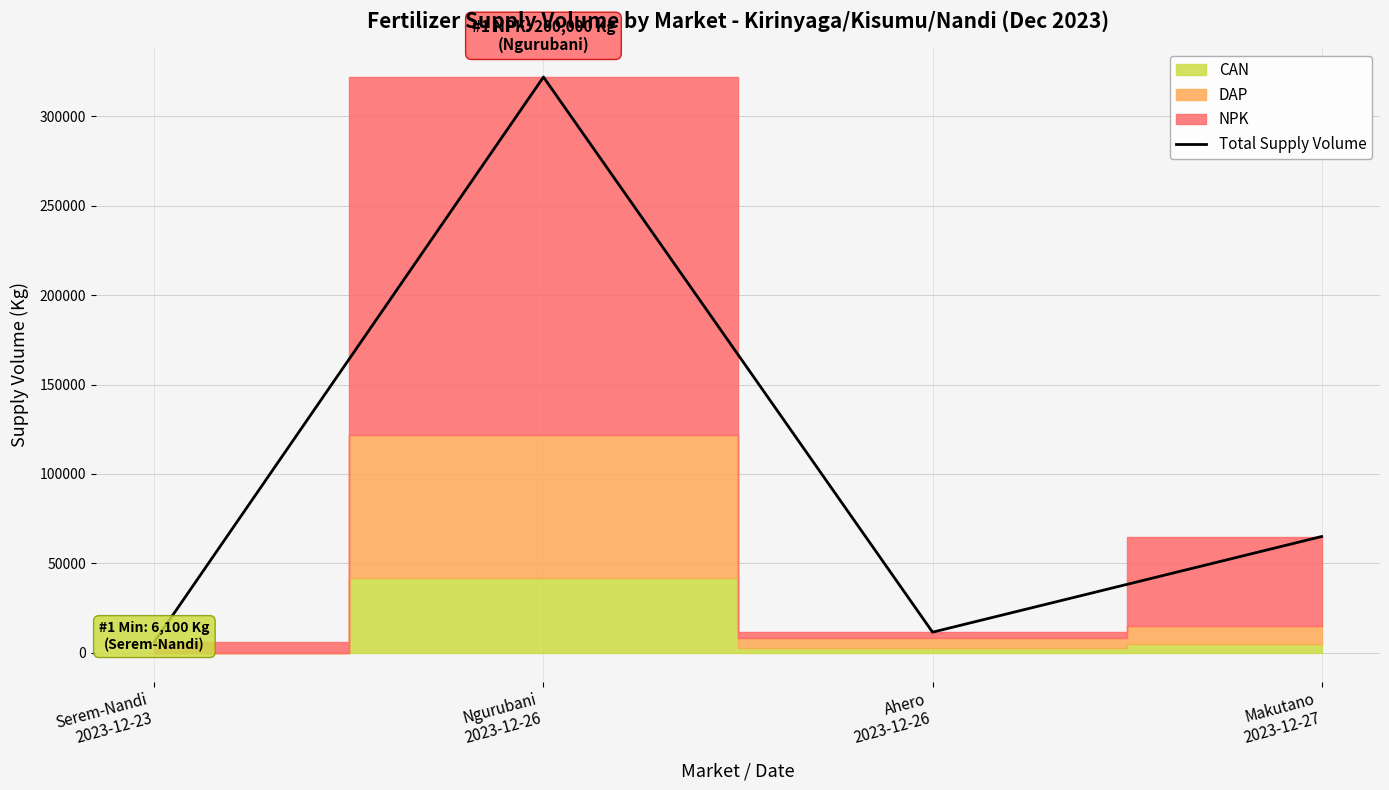

Which has a higher value, Makutano
2023-12-27 or Ngurubani
2023-12-26?

Ngurubani
2023-12-26